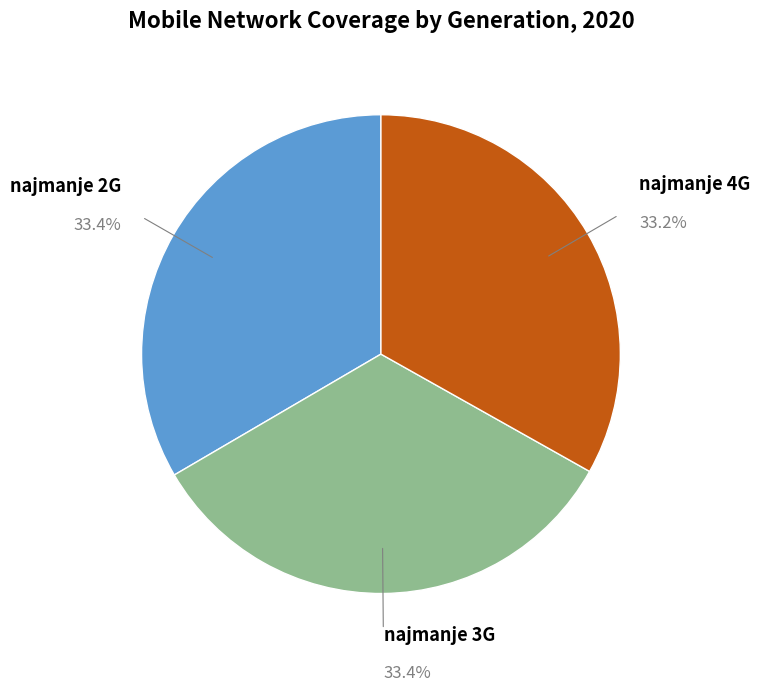

Is there a majority slice in this chart?

No